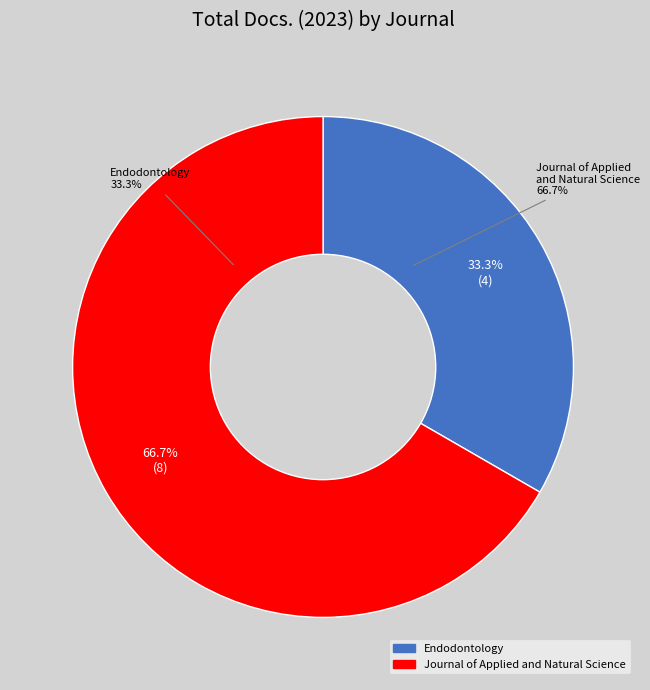

The Journal of Applied and Natural Science slice represents 45% of the pie. True or false?

False